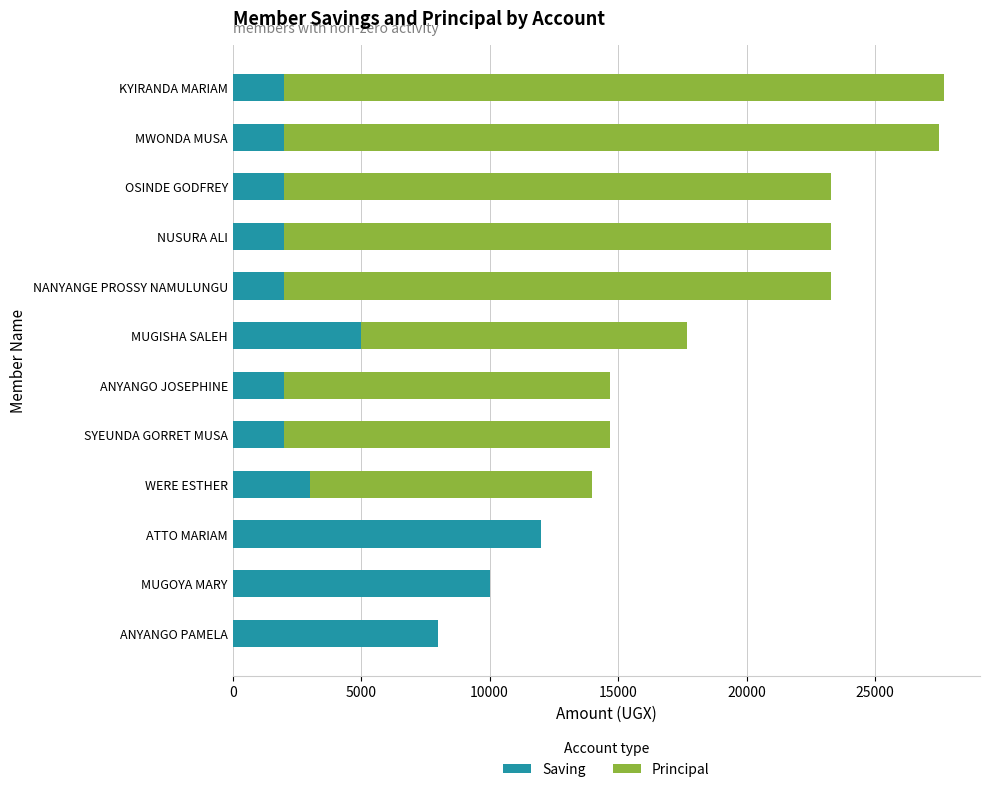

What is the maximum value for Saving?

12000